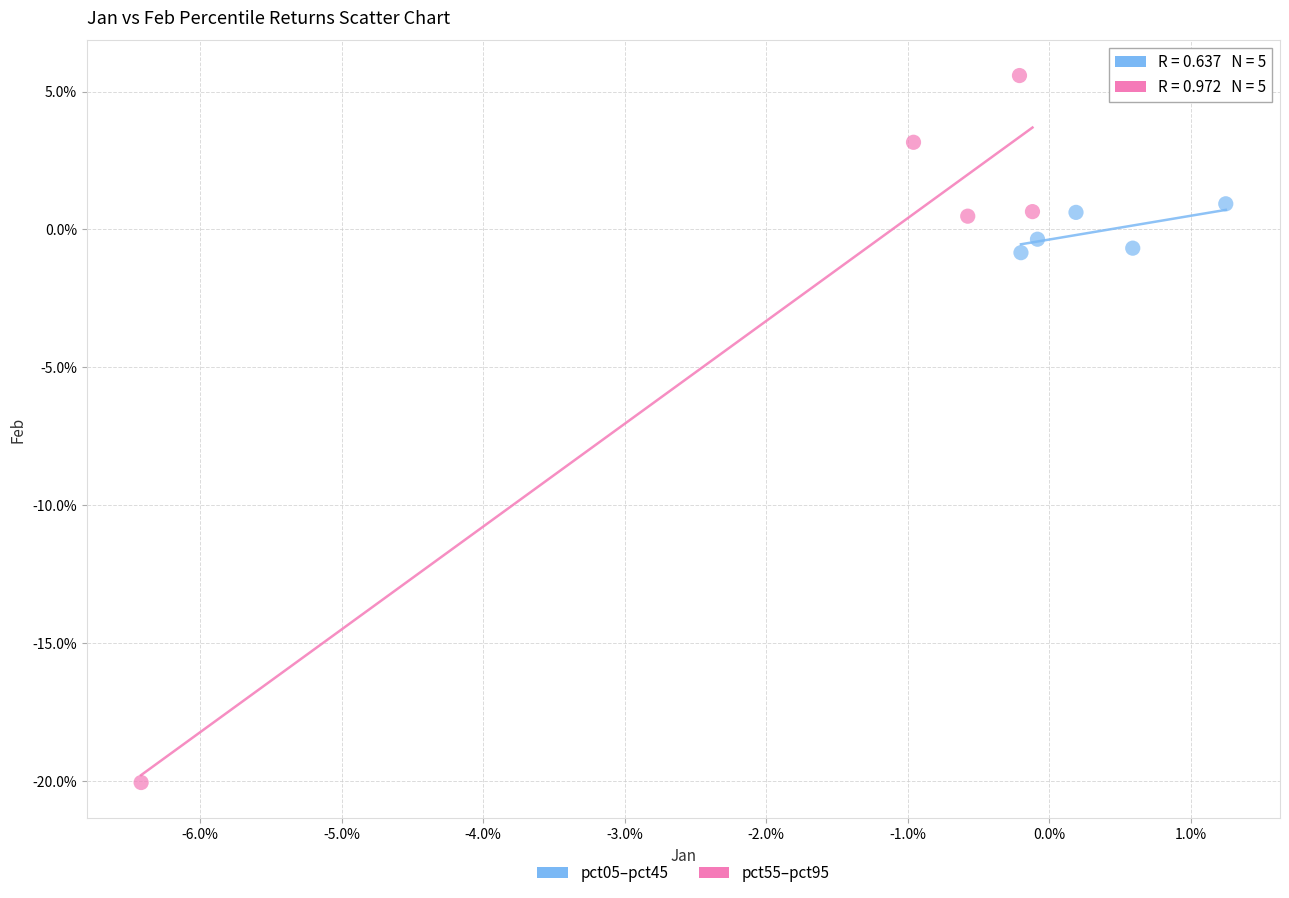

What are all the series names shown in the legend?

pct05–pct45, pct55–pct95